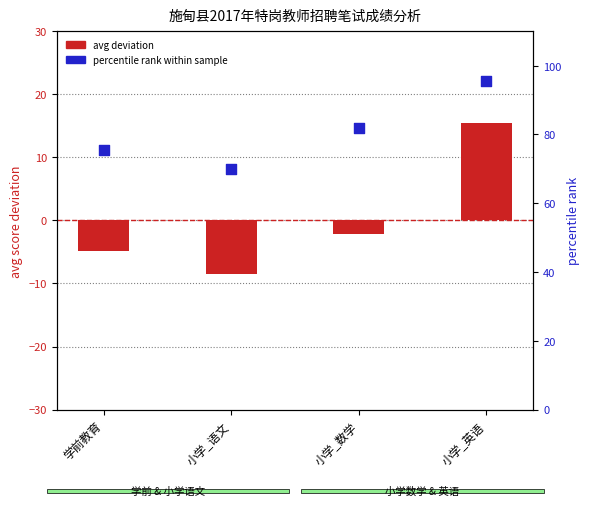

What is the total value across all series at 小学_数学?

79.7